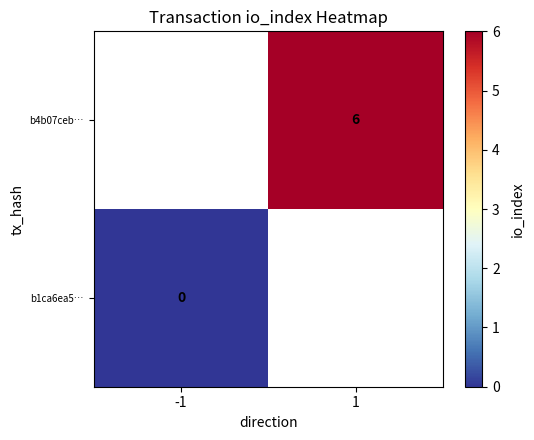

True or false: b4b07ceb… has a value of 8 at 1.

False